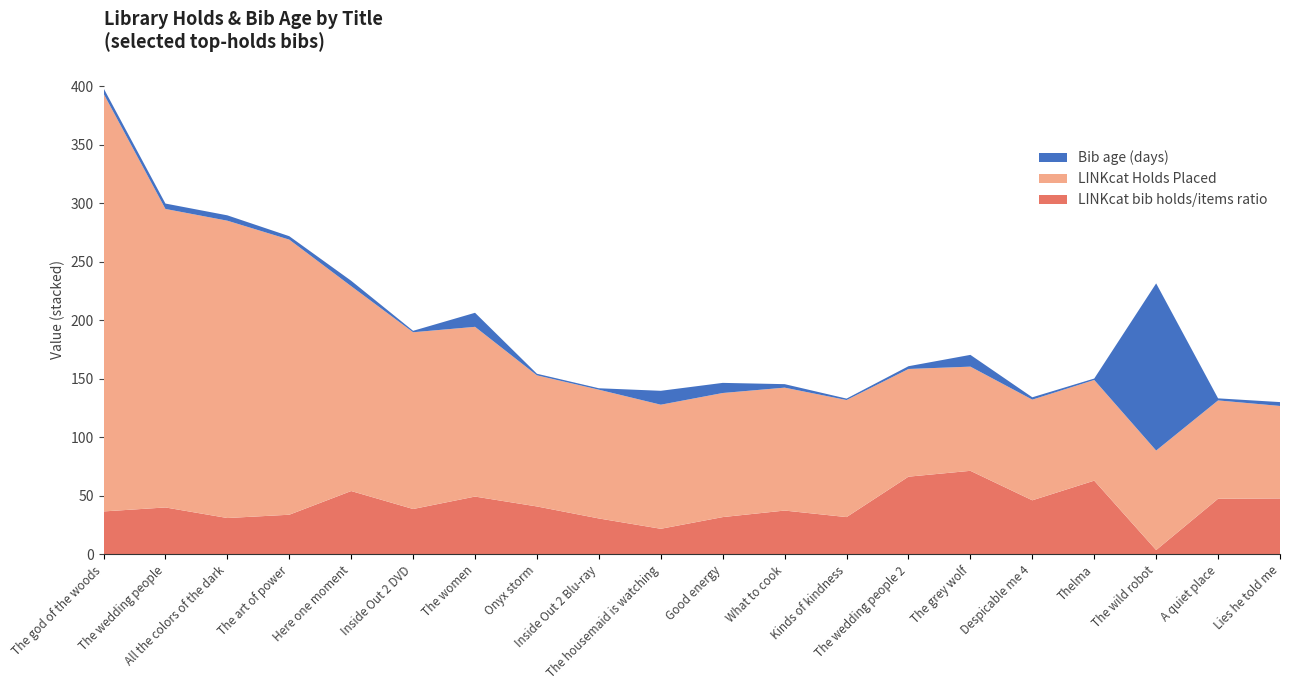

What are all the series names shown in the legend?

Bib age (days), LINKcat Holds Placed, LINKcat bib holds/items ratio